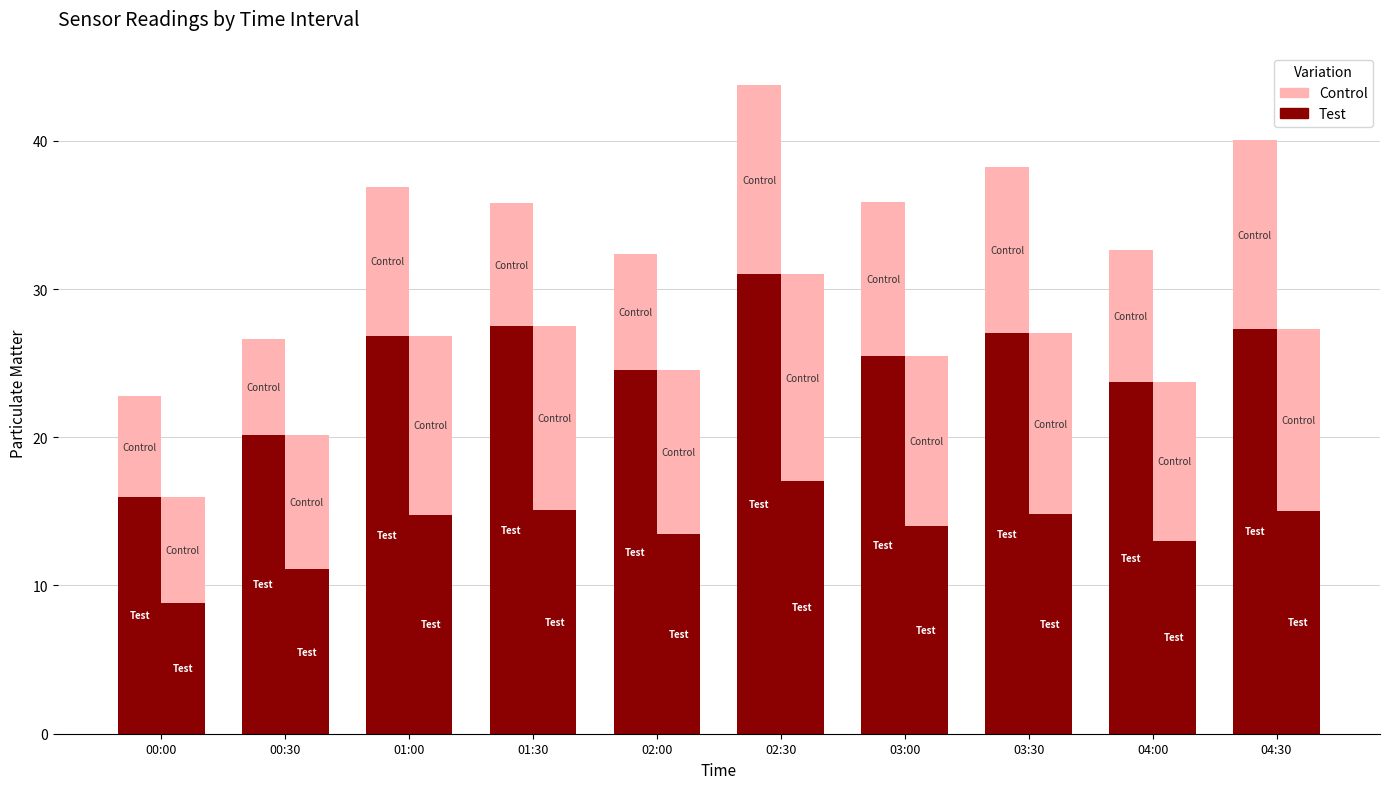

Does the chart contain any negative values?

No